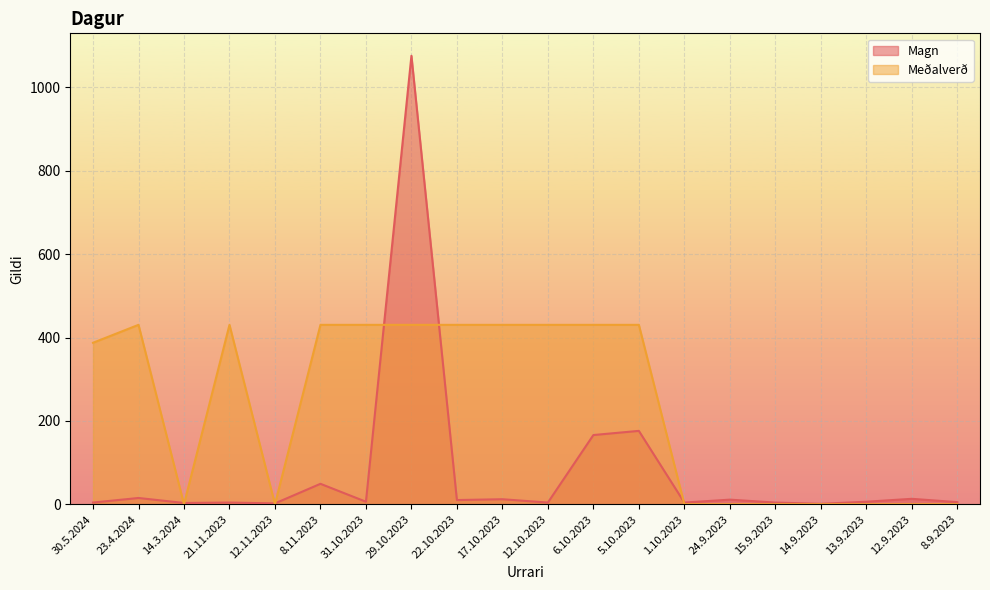

At which label is Meðalverð closest to 215?

30.5.2024